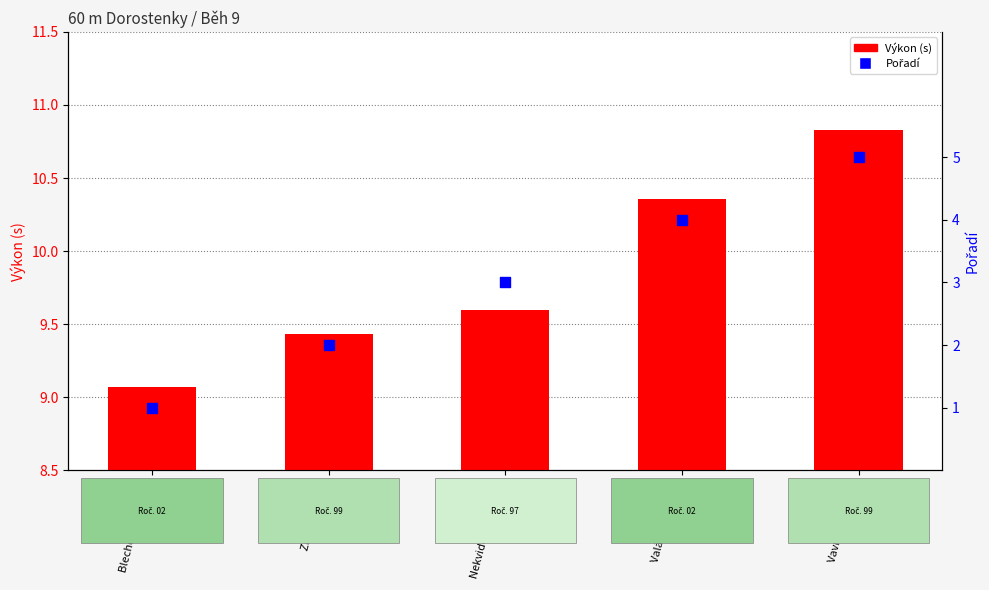

Which series reaches the maximum Y coordinate?

Výkon (s)